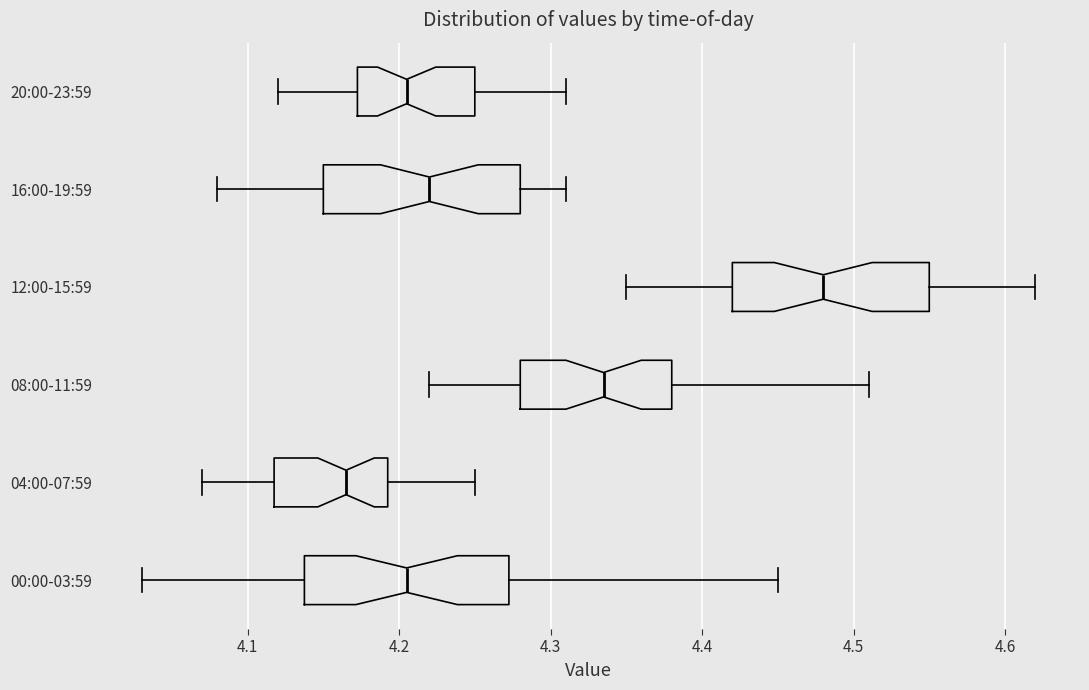

Reading bottom to top, transcribe this box plot: for each box, give where its median line is, the range the box spans, and where its two whiskers end, as read against the x-axis. The values are not printed on the chart, so give them approximately, as read against the axis.

00:00-03:59: median 4.21, box 4.14 to 4.27, whiskers 4.03 to 4.45
04:00-07:59: median 4.17, box 4.12 to 4.19, whiskers 4.07 to 4.25
08:00-11:59: median 4.34, box 4.28 to 4.38, whiskers 4.22 to 4.51
12:00-15:59: median 4.48, box 4.42 to 4.55, whiskers 4.35 to 4.62
16:00-19:59: median 4.22, box 4.15 to 4.28, whiskers 4.08 to 4.31
20:00-23:59: median 4.21, box 4.17 to 4.25, whiskers 4.12 to 4.31